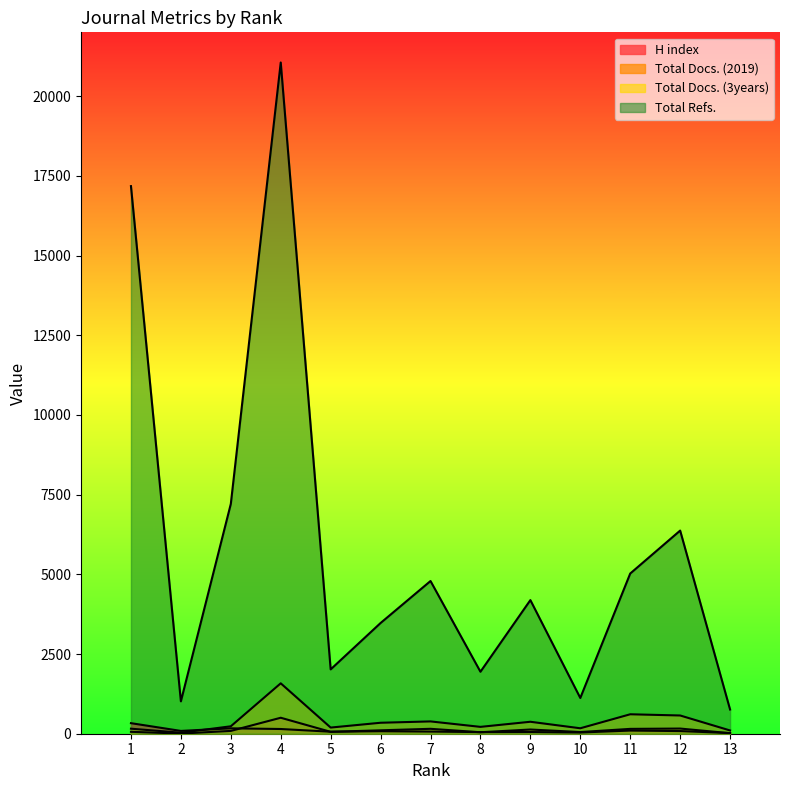

What is the difference between the highest and lowest values at 7?

4723